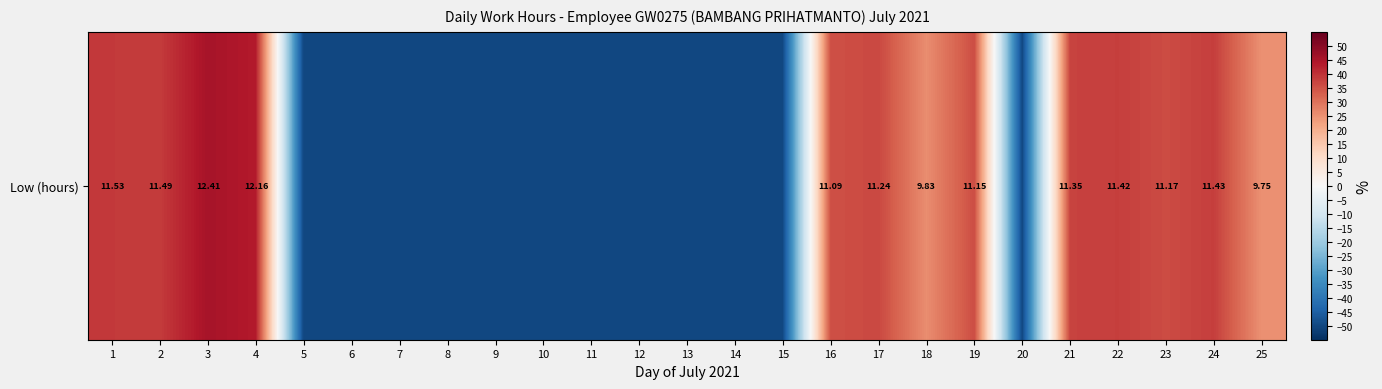

The value at 4 is 43.5. True or false?

True